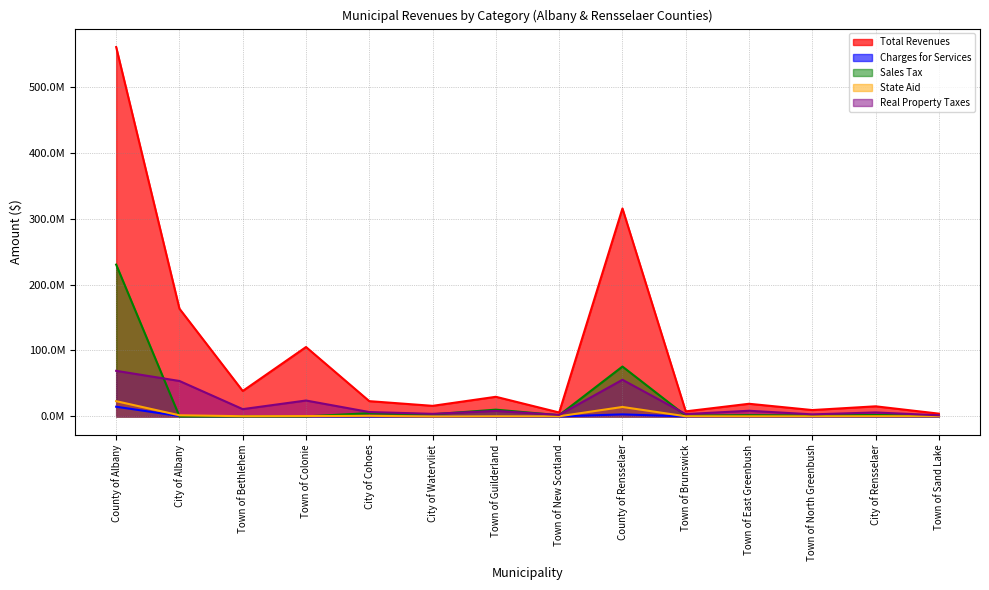

True or false: Total Revenues and Sales Tax intersect in this chart.

False